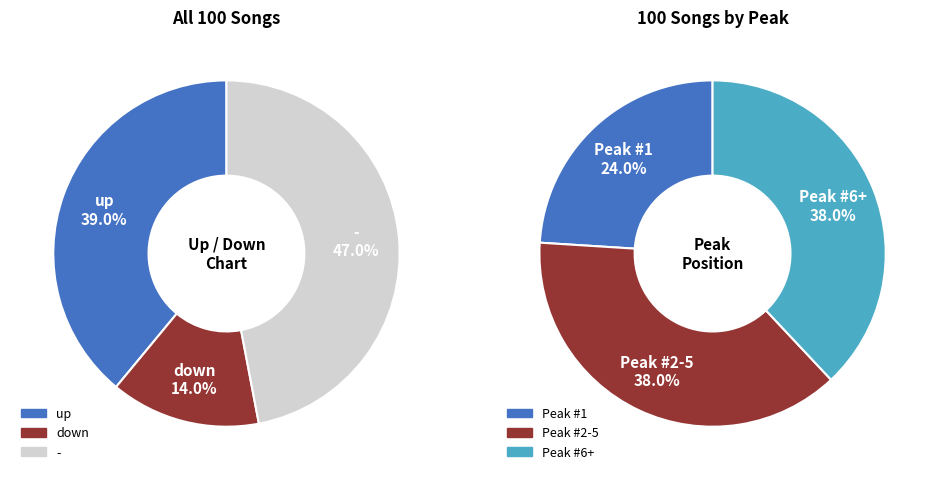

Between down and up, which is larger?

up